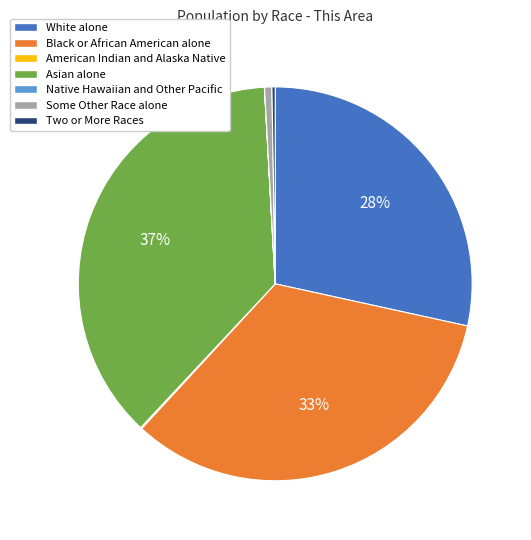

Approximately how many times larger is the value at Asian alone compared to White alone?

1.3